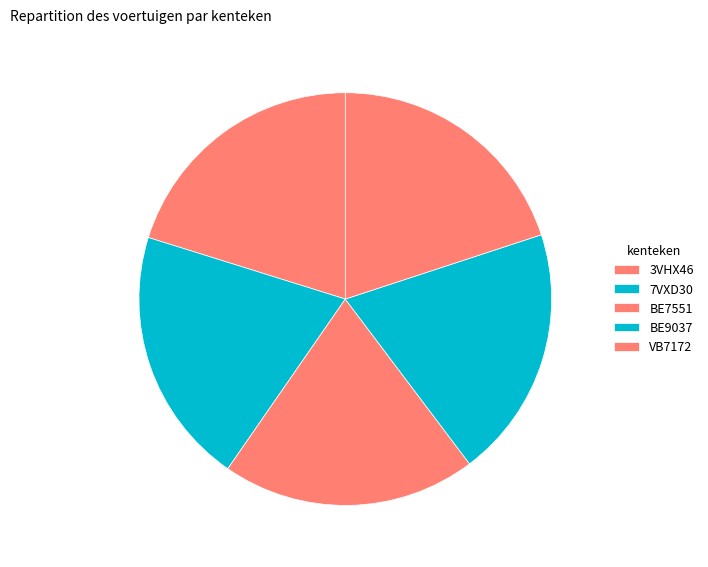

How many segments does this pie chart have?

5